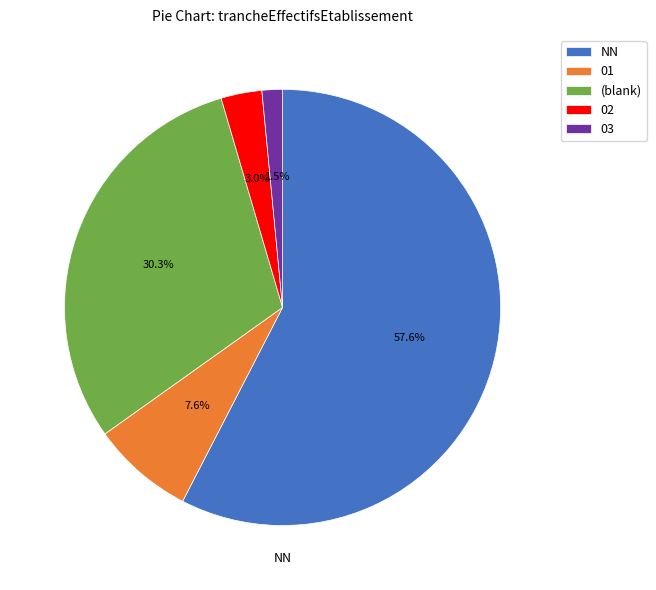

The 02 slice represents 3% of the pie. True or false?

True